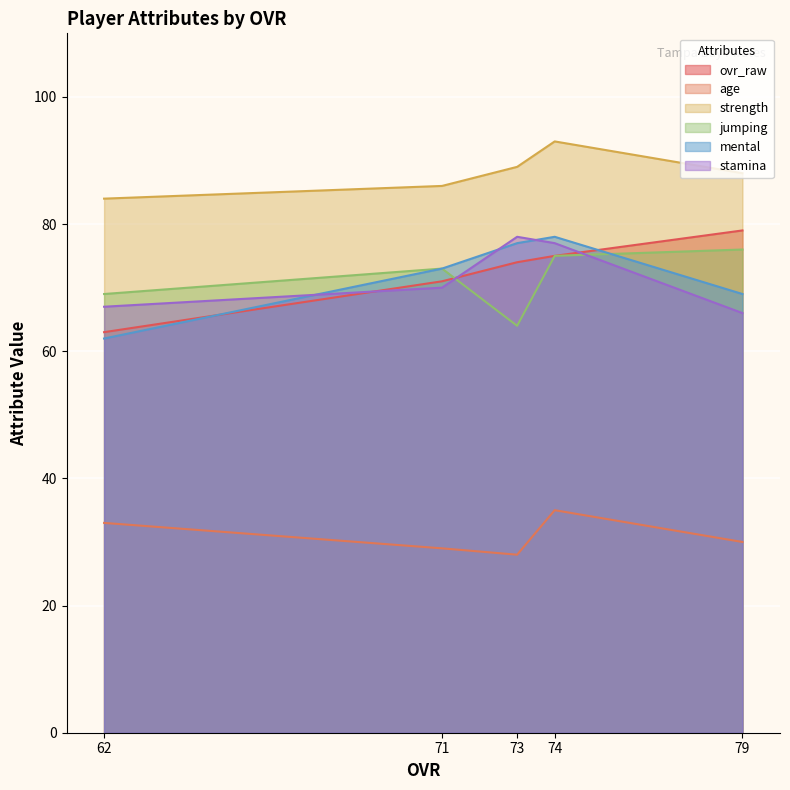

Where is the first local maximum for strength?

74